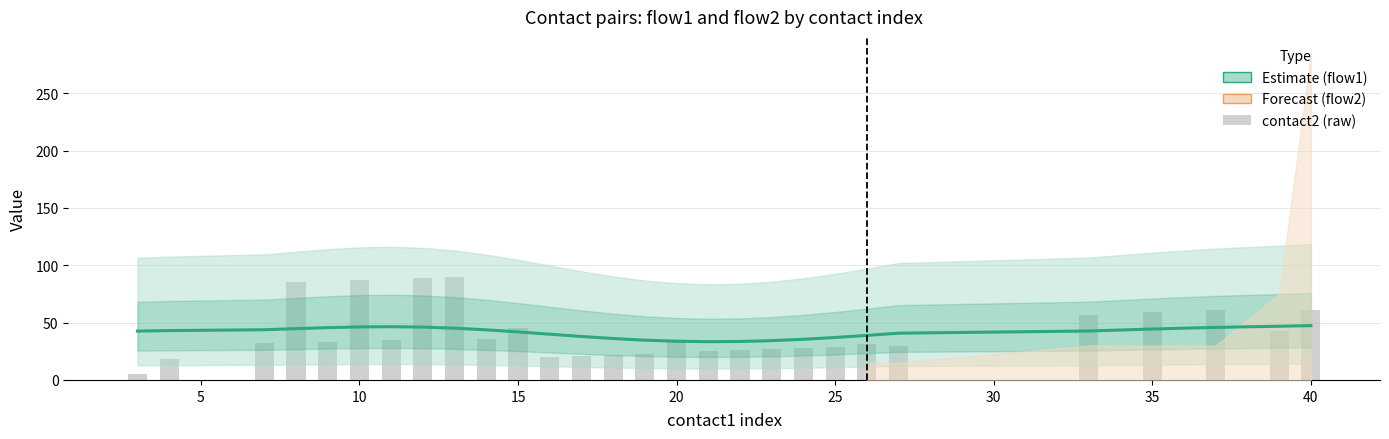

What is the value of the contact2 bar at the 10th from the left?

36.0